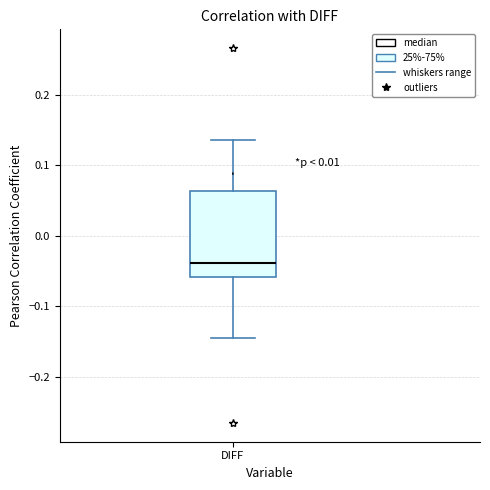

Transcribe this box plot: give where the median line is, the range the box spans, and where the two whiskers end, as read against the y-axis. The values are not printed on the chart, so give them approximately, as read against the axis.

median -0.04, box -0.06 to 0.06, whiskers -0.15 to 0.14